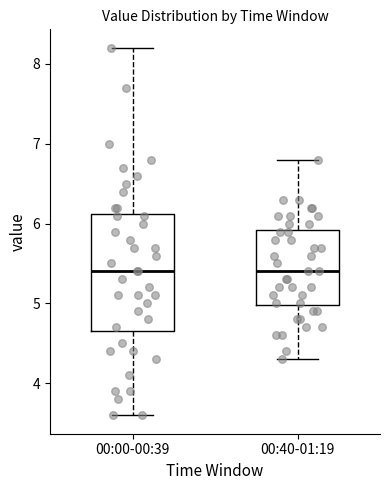

Reading left to right, transcribe this box plot: for each box, give where its median line is, the range the box spans, and where its two whiskers end, as read against the y-axis. The values are not printed on the chart, so give them approximately, as read against the axis.

00:00-00:39: median 5.4, box 4.7 to 6.1, whiskers 3.6 to 8.2
00:40-01:19: median 5.4, box 5.0 to 5.9, whiskers 4.3 to 6.8